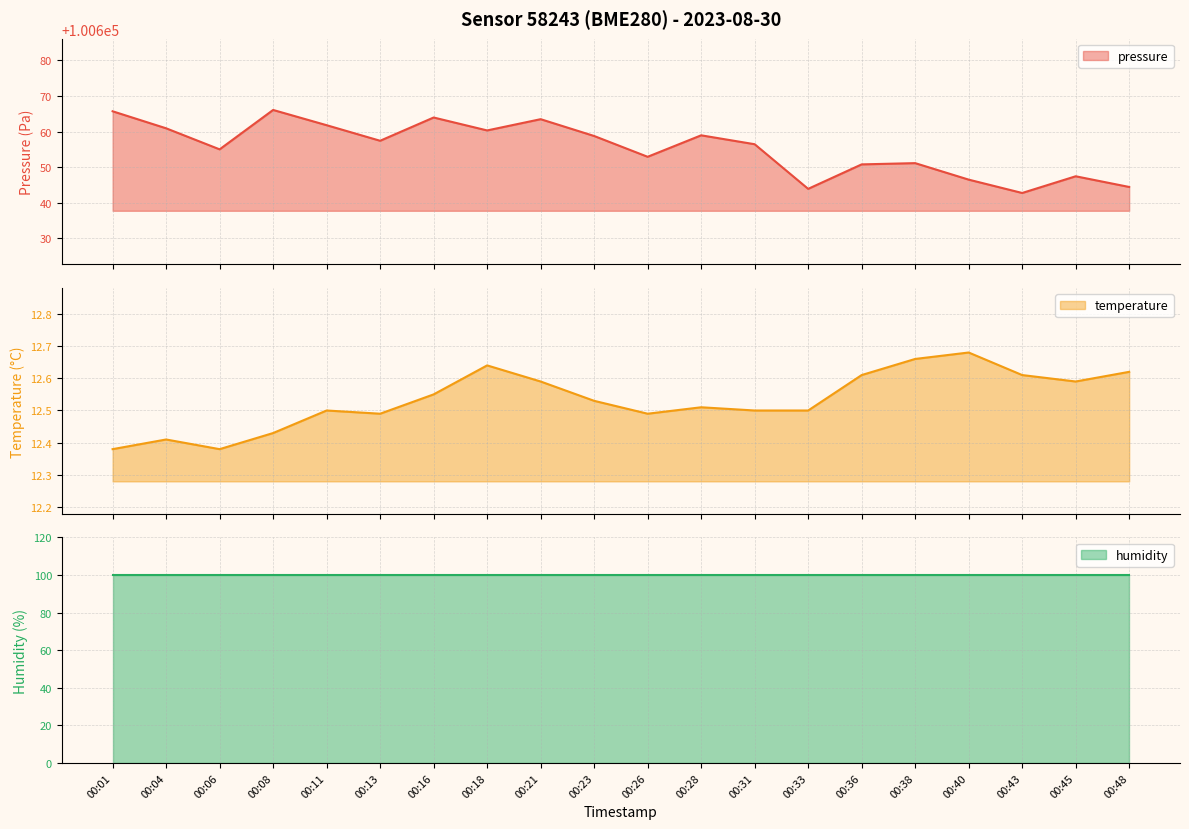

What is the spread (max minus min) of values at 00:48?

100631.8